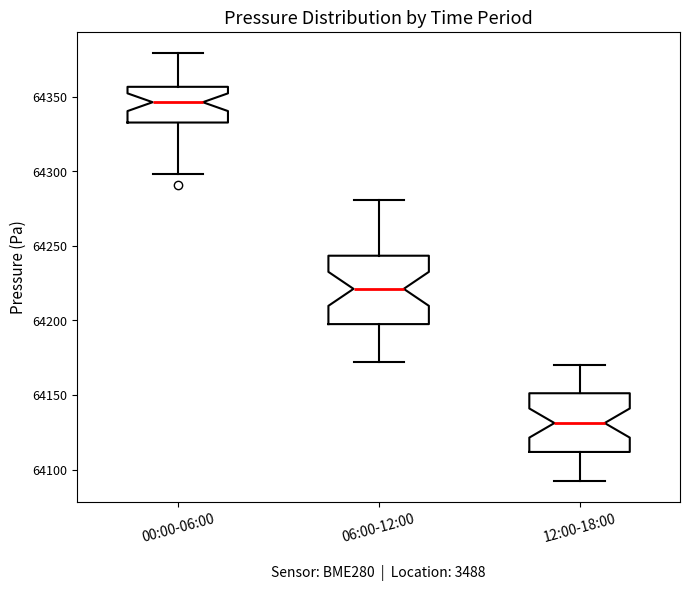

Where is the lower edge of the box for 06:00-12:00 on the y-axis? The values are not printed on the chart, so give them approximately, as read against the axis.

64200